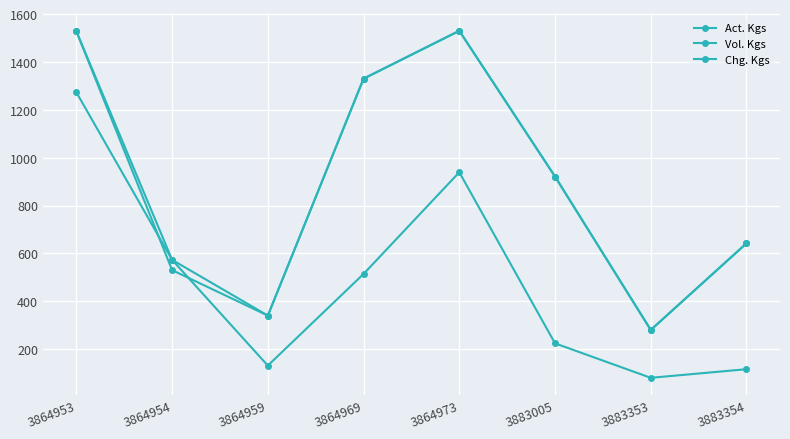

How many series are shown in this chart?

3